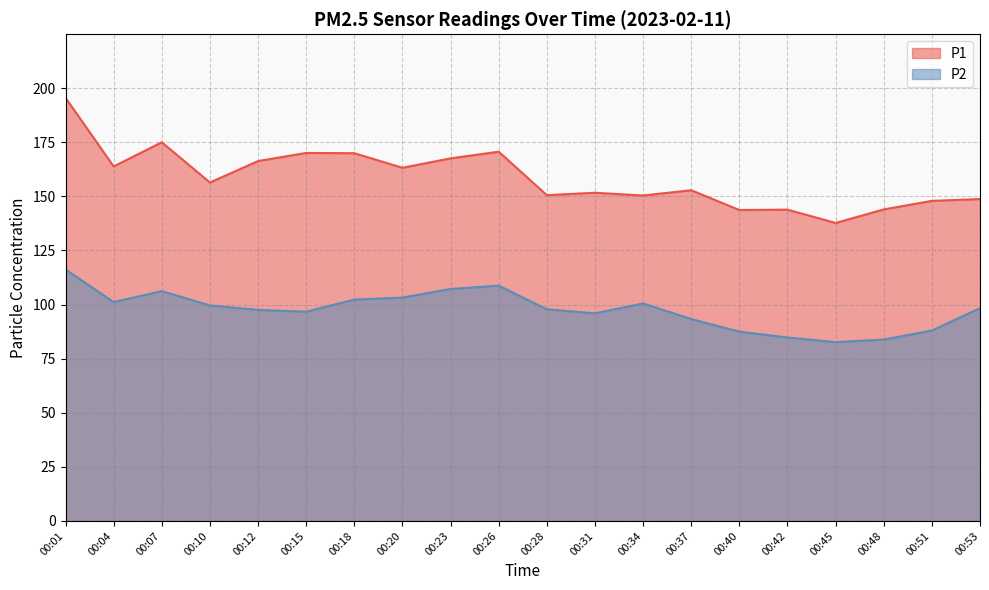

What value does the P2 series have at 00:18?

102.3